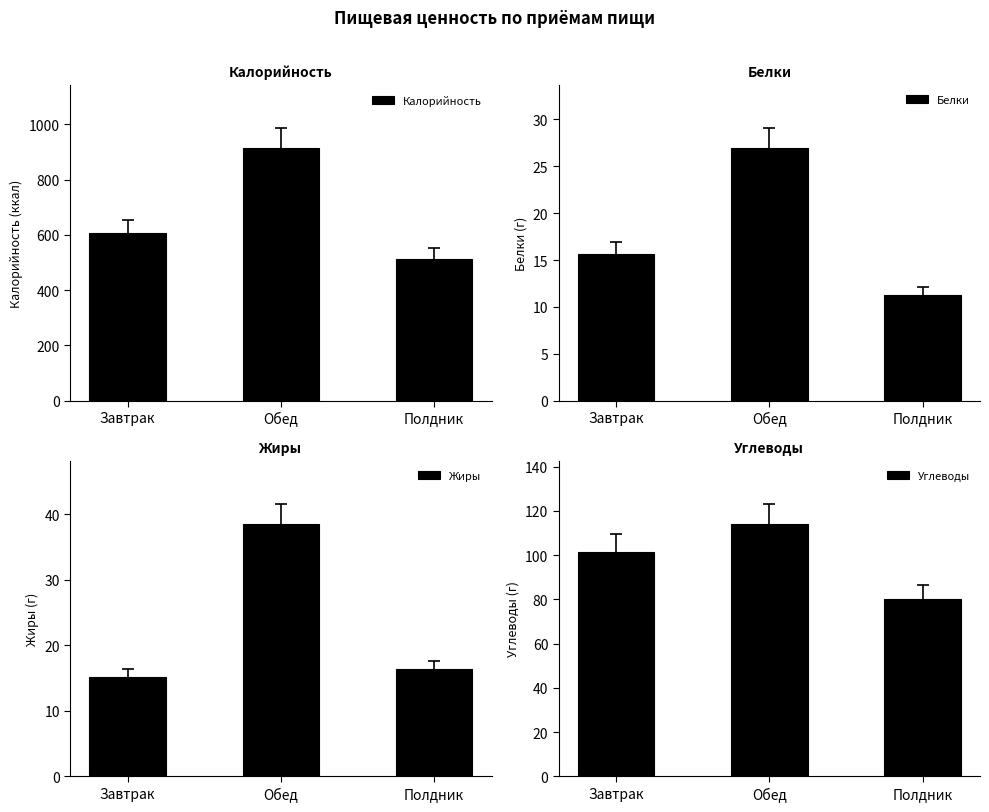

What is the sum of all Калорийность values?

2032.3